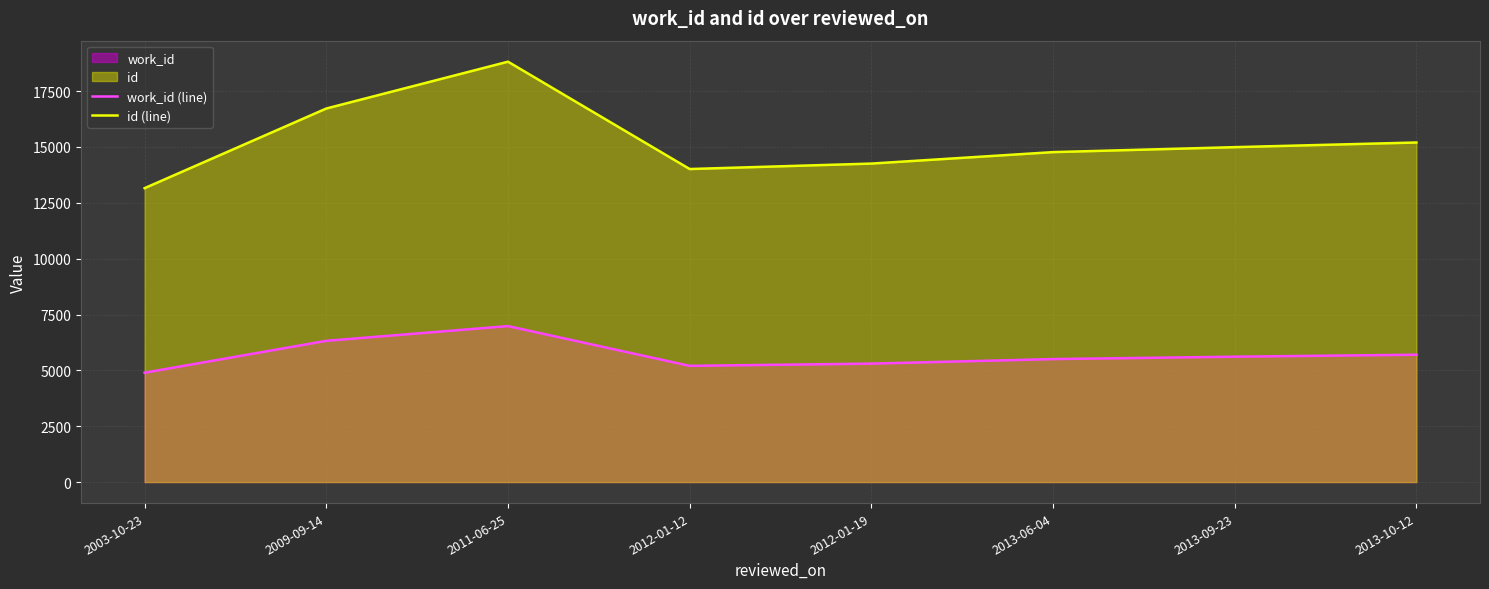

What is the minimum value for work_id (line)?

4895